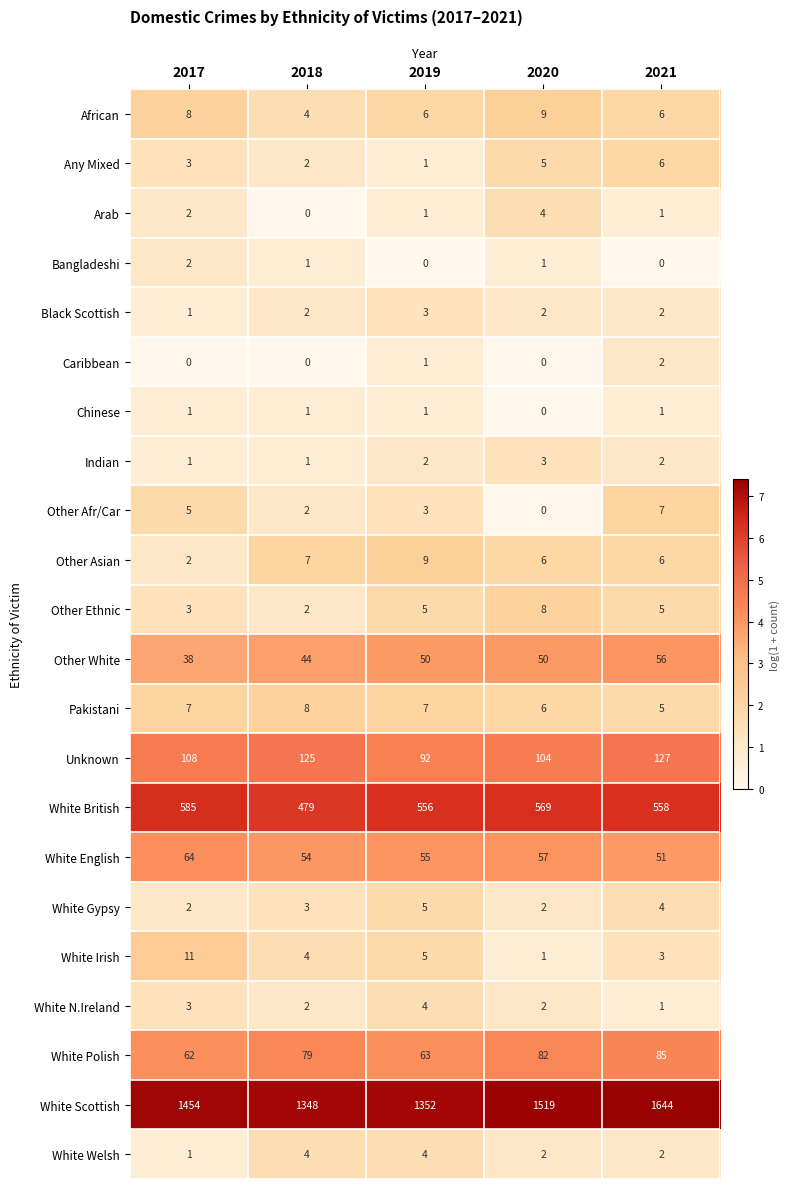

Rank the categories by White English value from lowest to highest.

2021, 2018, 2019, 2020, 2017